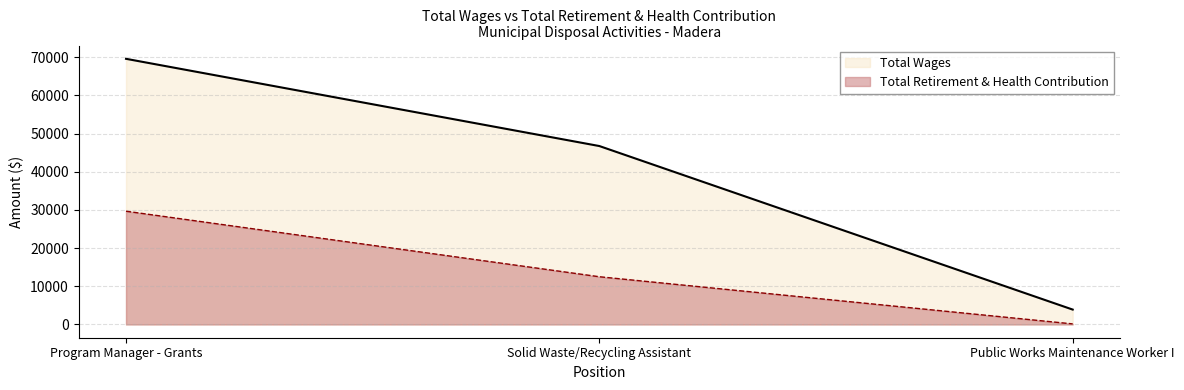

How many distinct data groups are displayed?

2